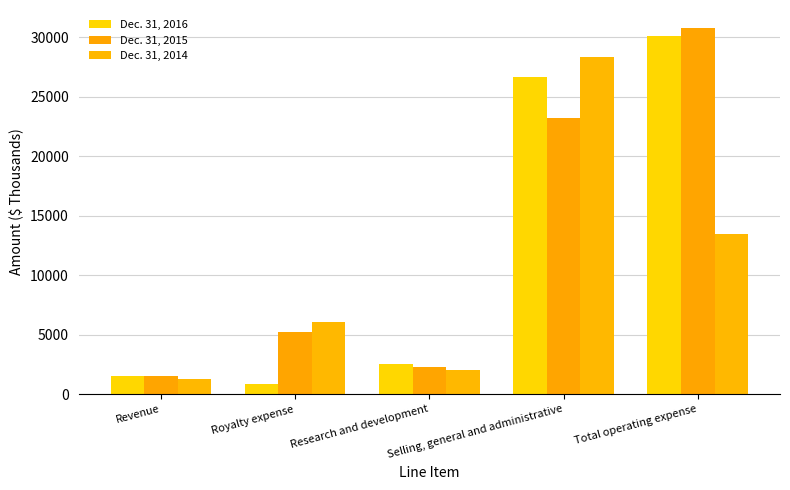

What position from the left is Royalty expense?

2